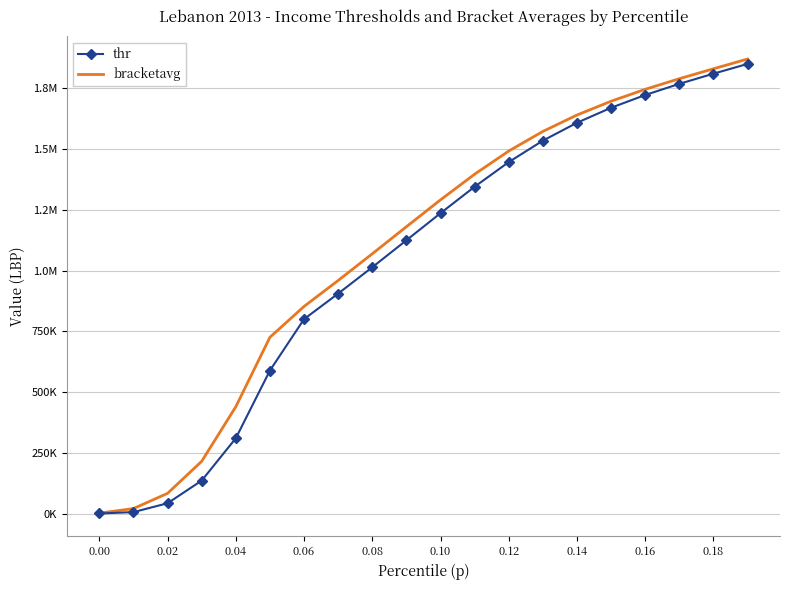

What are all the series names shown in the legend?

thr, bracketavg